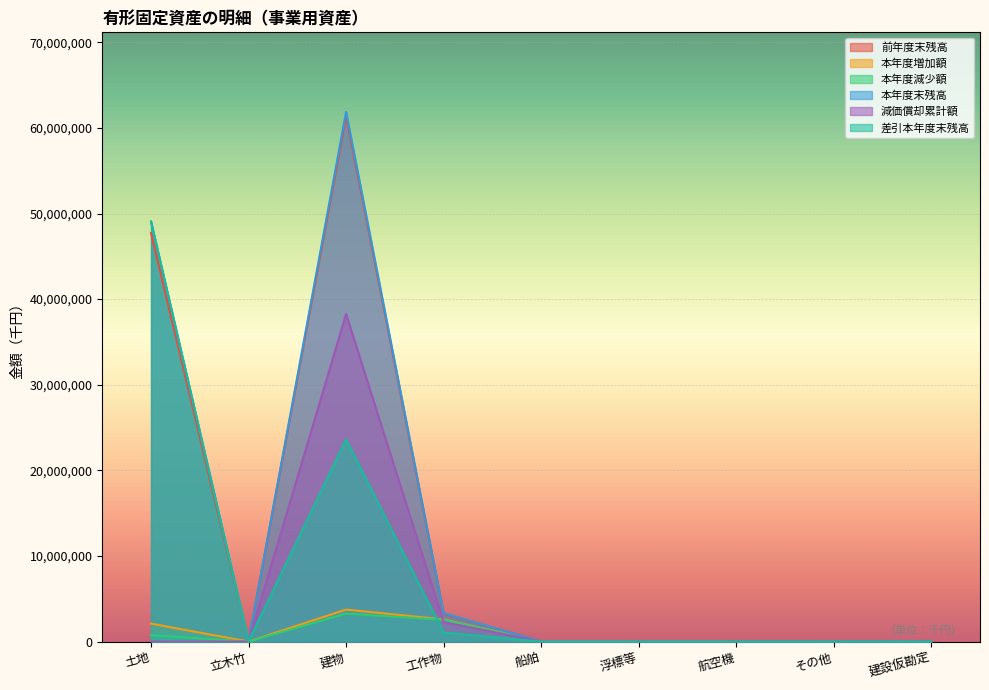

Where is the first local minimum for 本年度減少額?

立木竹